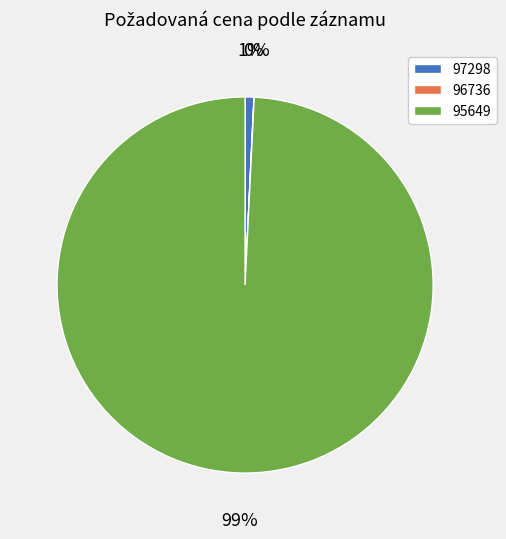

True or false: 95649 accounts for 99% of the total.

True